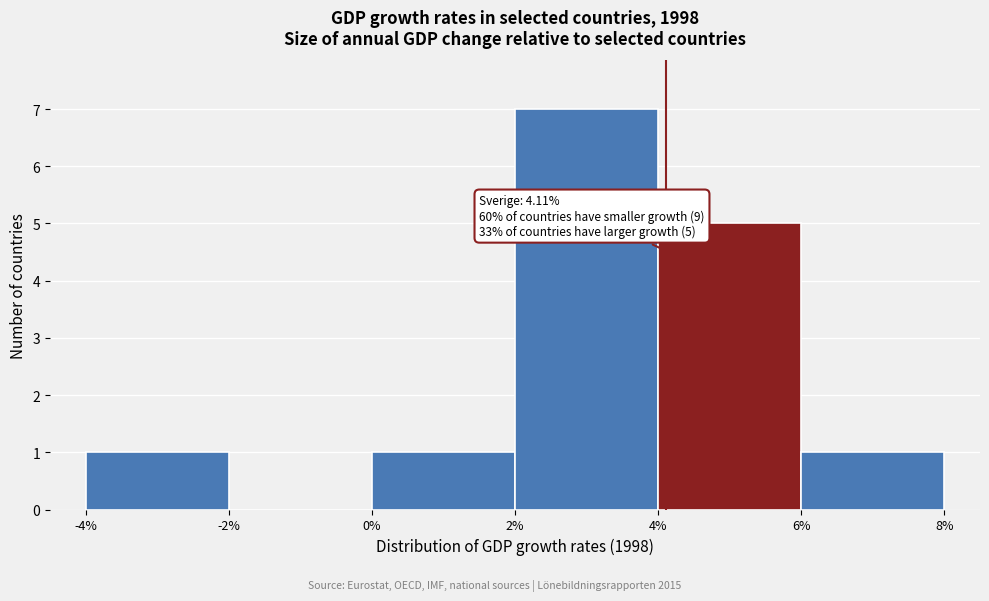

Which range on the x-axis has the tallest bar?

2% to 4%